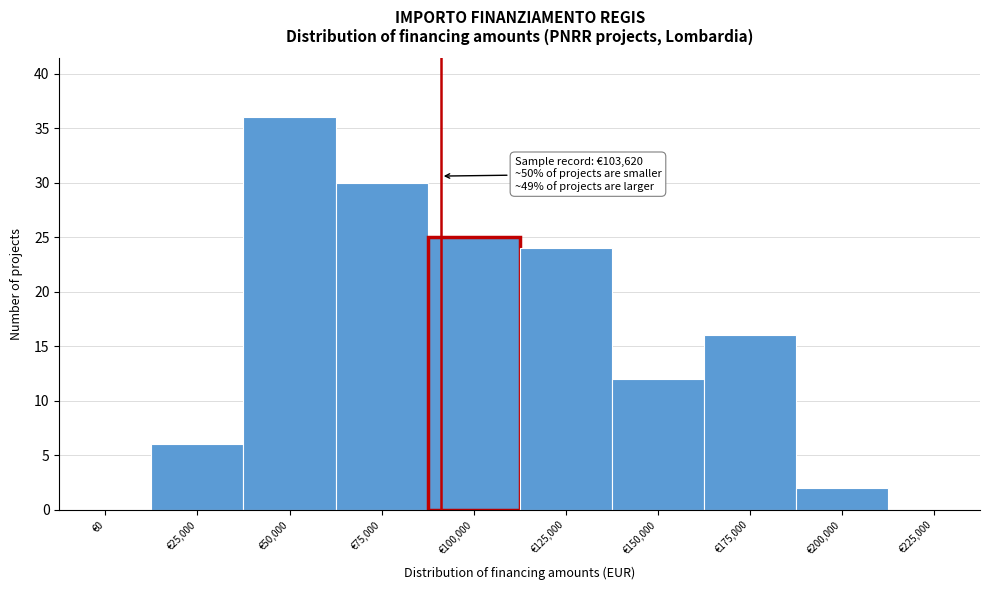

Reading right to left, transcribe all the data shown in this chart.

€225,000=0	€200,000=2	€175,000=16	€150,000=12	€125,000=24	€100,000=25	€75,000=30	€50,000=36	€25,000=6	€0=0